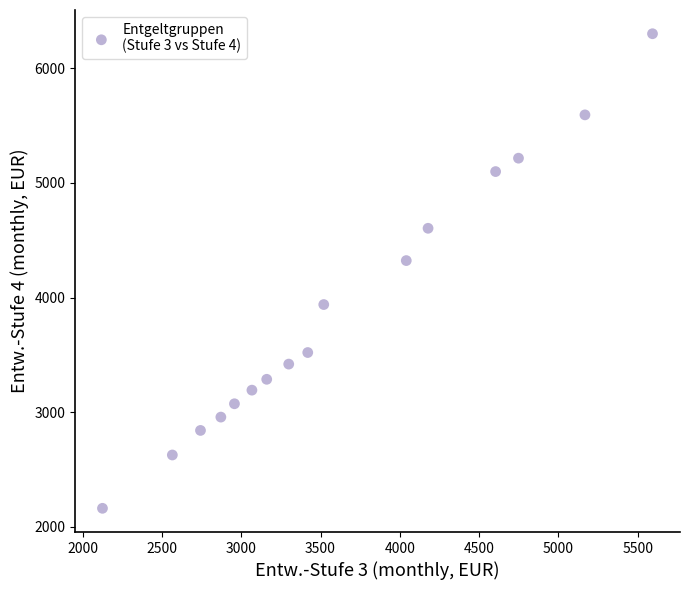

What is the range of Y values (max minus min)?

4139.5